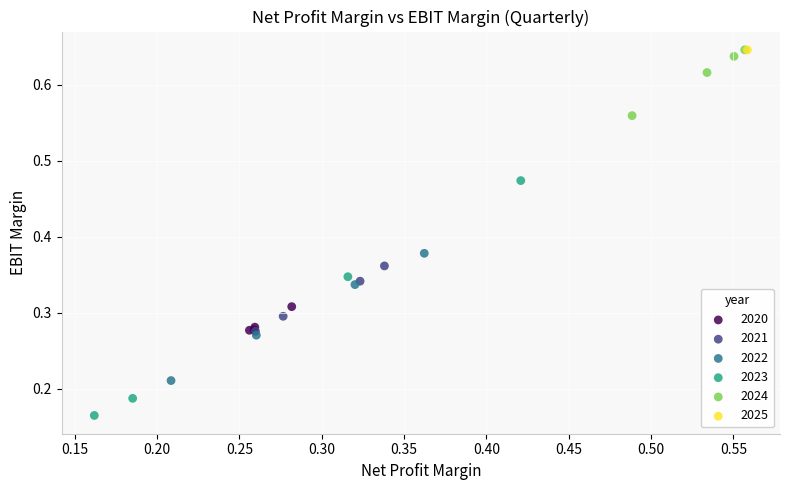

What are all the series names shown in the legend?

2020, 2021, 2022, 2023, 2024, 2025